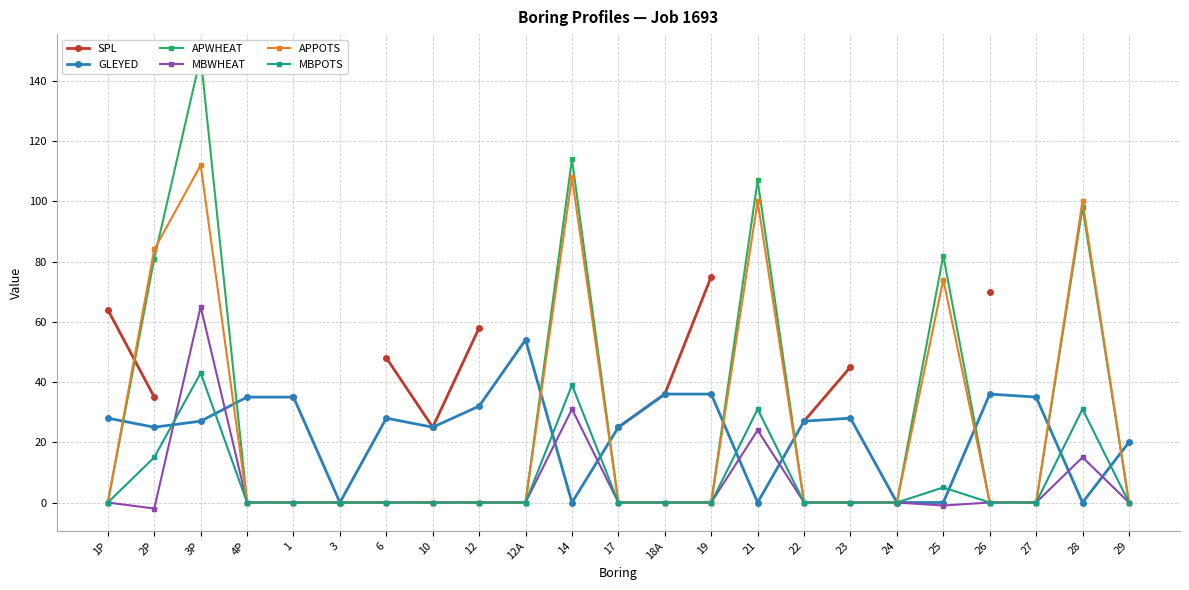

Is it true that APWHEAT equals -73.9 at 29?

False